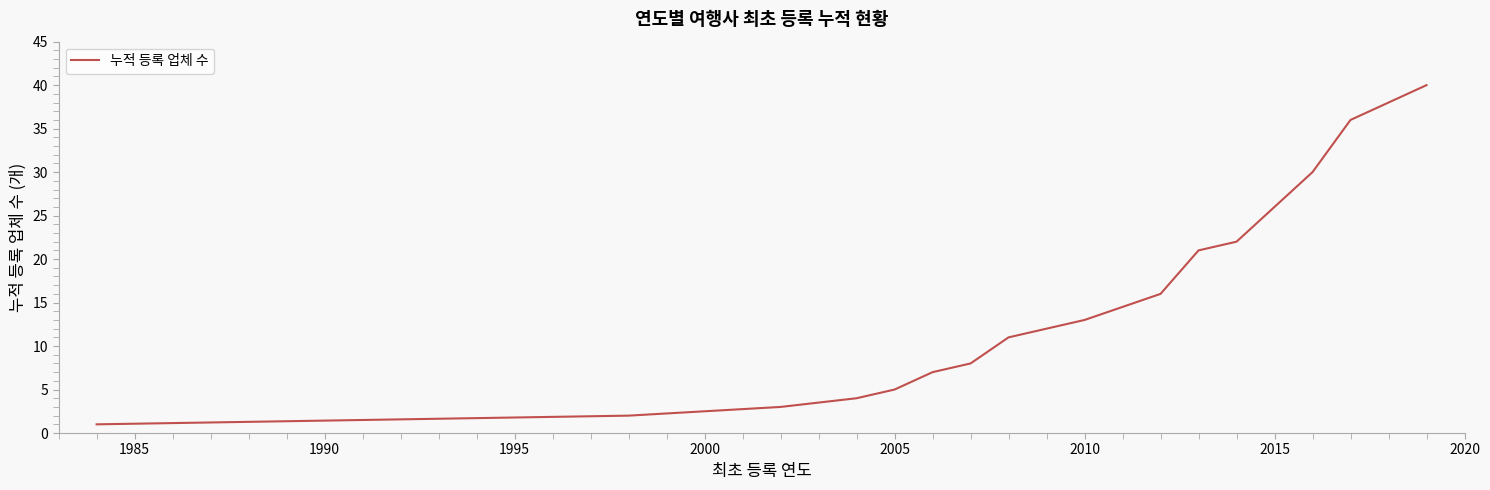

How many values are below 13?

9